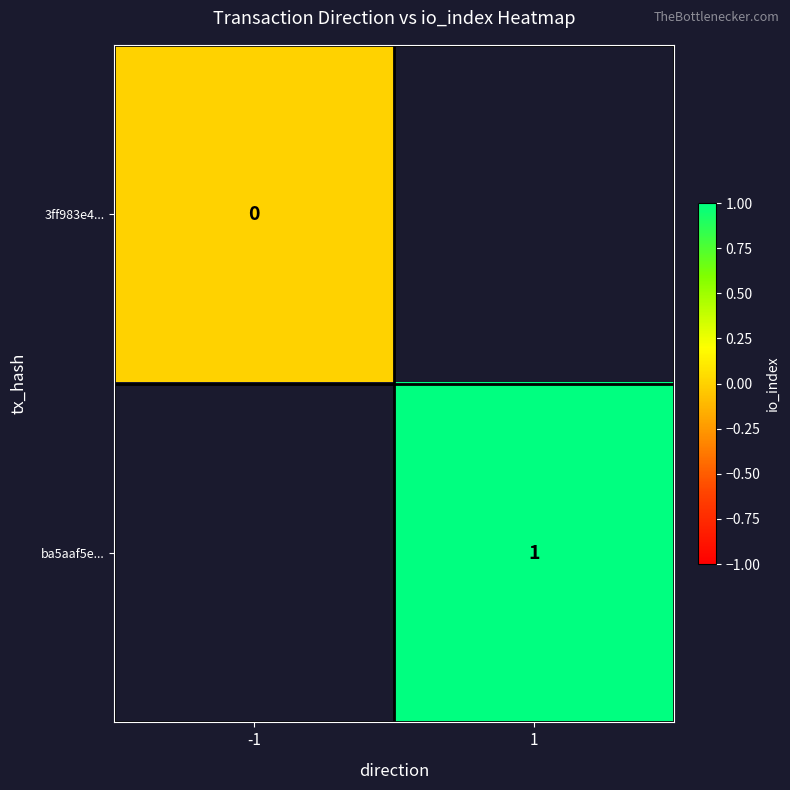

True or false: ba5aaf5e... has a value of 1 at 1.

True